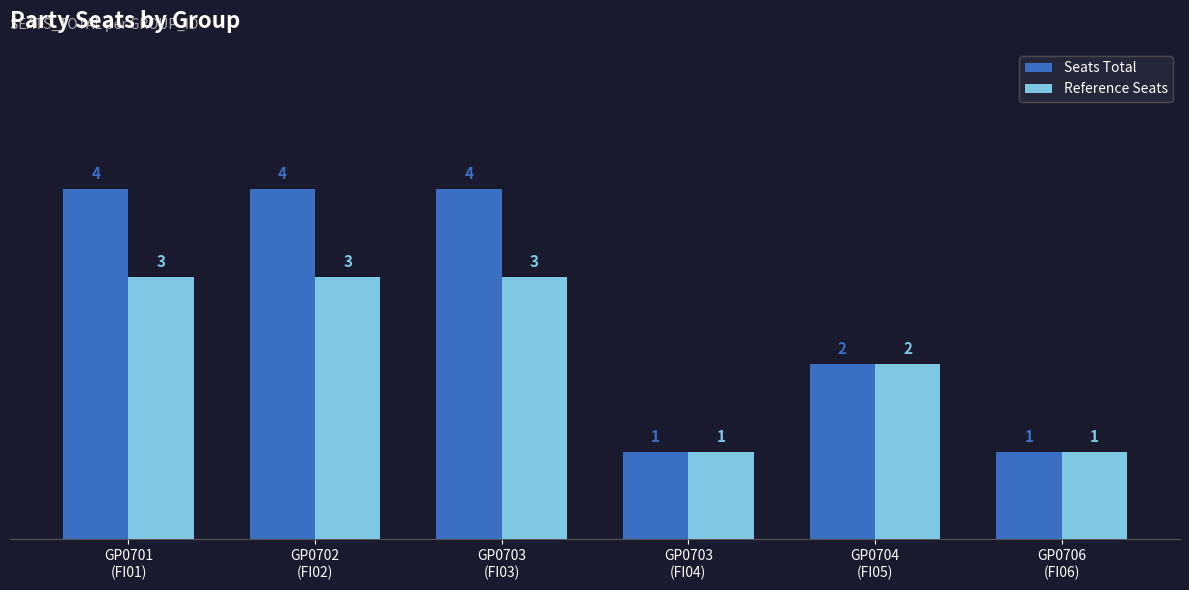

What position from the left is GP0701
(FI01)?

1